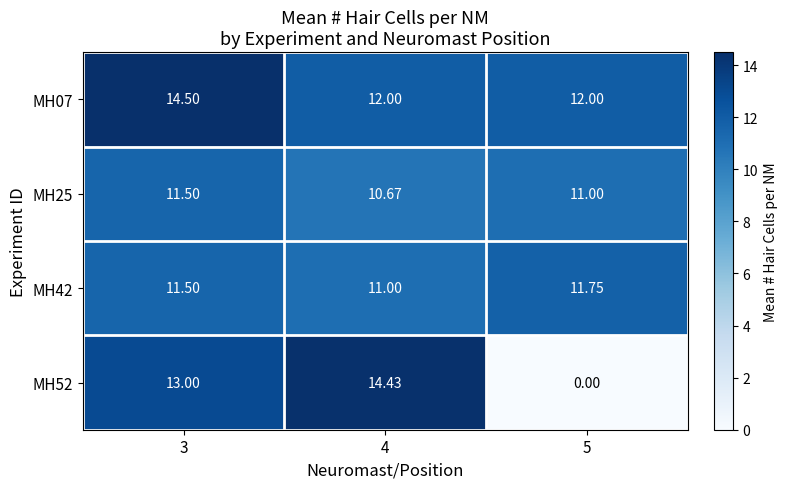

Between 3 and 5, which series saw the biggest shift?

MH52